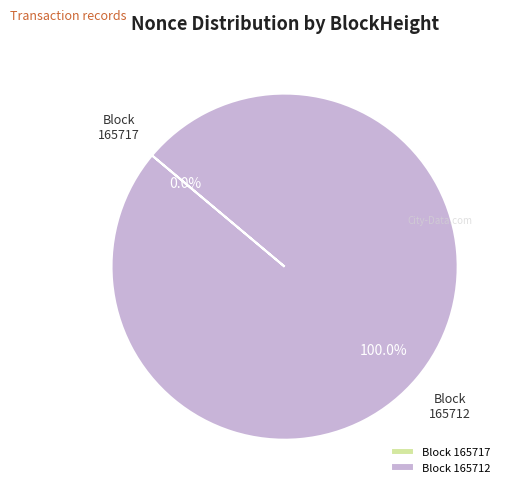

Is there any slice that represents more than half of the pie?

Yes